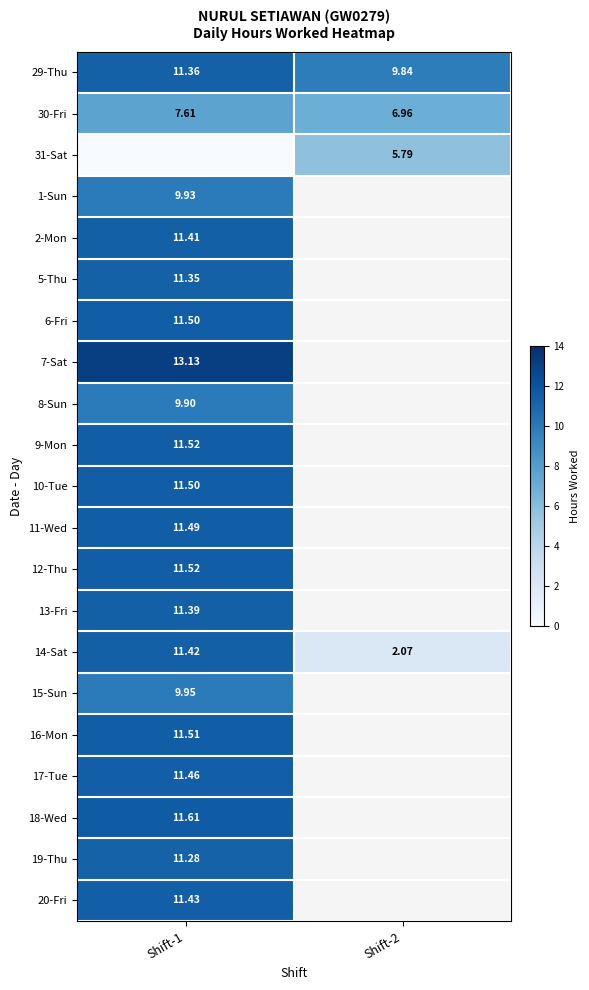

Is the value of 13-Fri at Shift-1 greater than the value of 2-Mon at Shift-1?

No